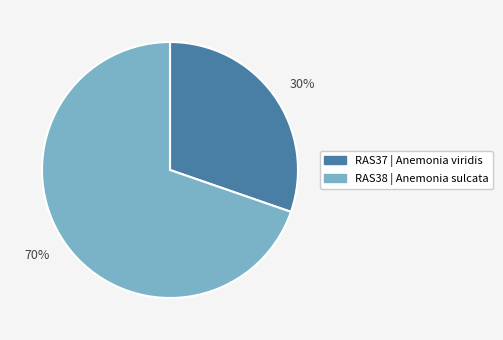

Approximately how many times larger is the value at RAS37 | Anemonia viridis compared to RAS38 | Anemonia sulcata?

0.4